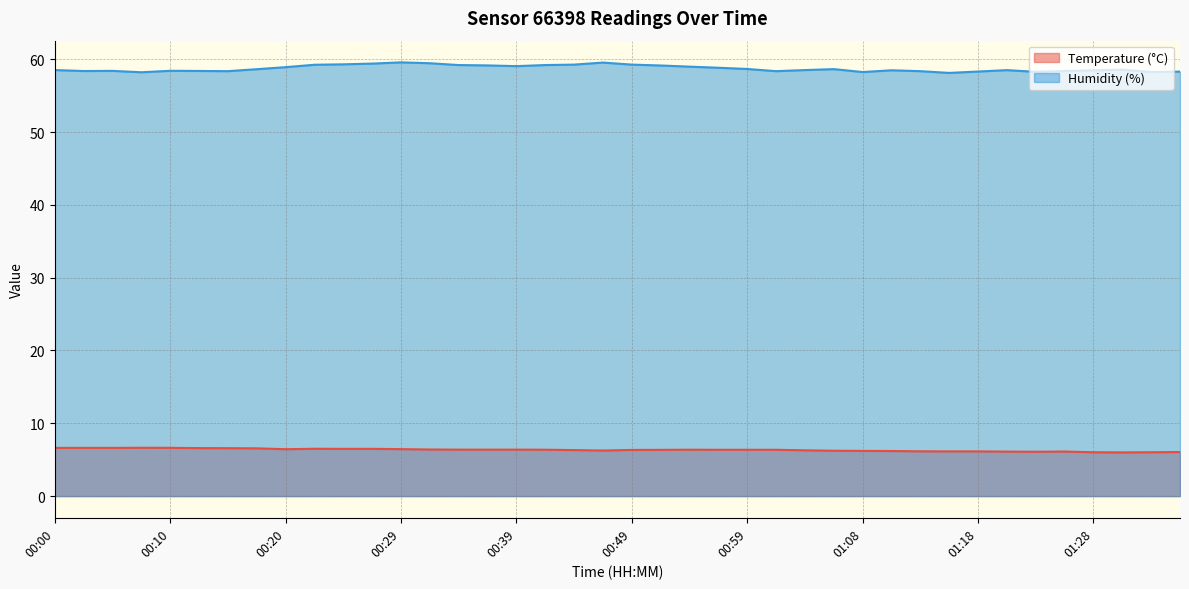

Reading left to right, list all the values displayed in this chart.

Temperature (°C): 00:00=6.6	00:02=6.6	00:05=6.6	00:07=6.6	00:10=6.6	00:12=6.6	00:15=6.6	00:17=6.6	00:20=6.4	00:22=6.5	00:25=6.5	00:27=6.5	00:29=6.5	00:32=6.4	00:34=6.4	00:37=6.4	00:39=6.4	00:42=6.4	00:44=6.3	00:46=6.3	00:49=6.3	00:51=6.3	00:54=6.4	00:56=6.4	00:59=6.4	01:01=6.4	01:03=6.3	01:06=6.2	01:08=6.2	01:11=6.2	01:13=6.2	01:16=6.1	01:18=6.1	01:21=6.1	01:23=6.1	01:26=6.1	01:28=6.0	01:31=6.0	01:33=6.0	01:36=6.0
Humidity (%): 00:00=58.5	00:02=58.4	00:05=58.4	00:07=58.2	00:10=58.4	00:12=58.4	00:15=58.4	00:17=58.6	00:20=58.9	00:22=59.2	00:25=59.3	00:27=59.4	00:29=59.6	00:32=59.5	00:34=59.2	00:37=59.1	00:39=59.0	00:42=59.2	00:44=59.3	00:46=59.5	00:49=59.3	00:51=59.1	00:54=59.0	00:56=58.8	00:59=58.7	01:01=58.4	01:03=58.5	01:06=58.6	01:08=58.2	01:11=58.5	01:13=58.4	01:16=58.1	01:18=58.3	01:21=58.5	01:23=58.3	01:26=58.4	01:28=58.5	01:31=58.6	01:33=58.2	01:36=58.3